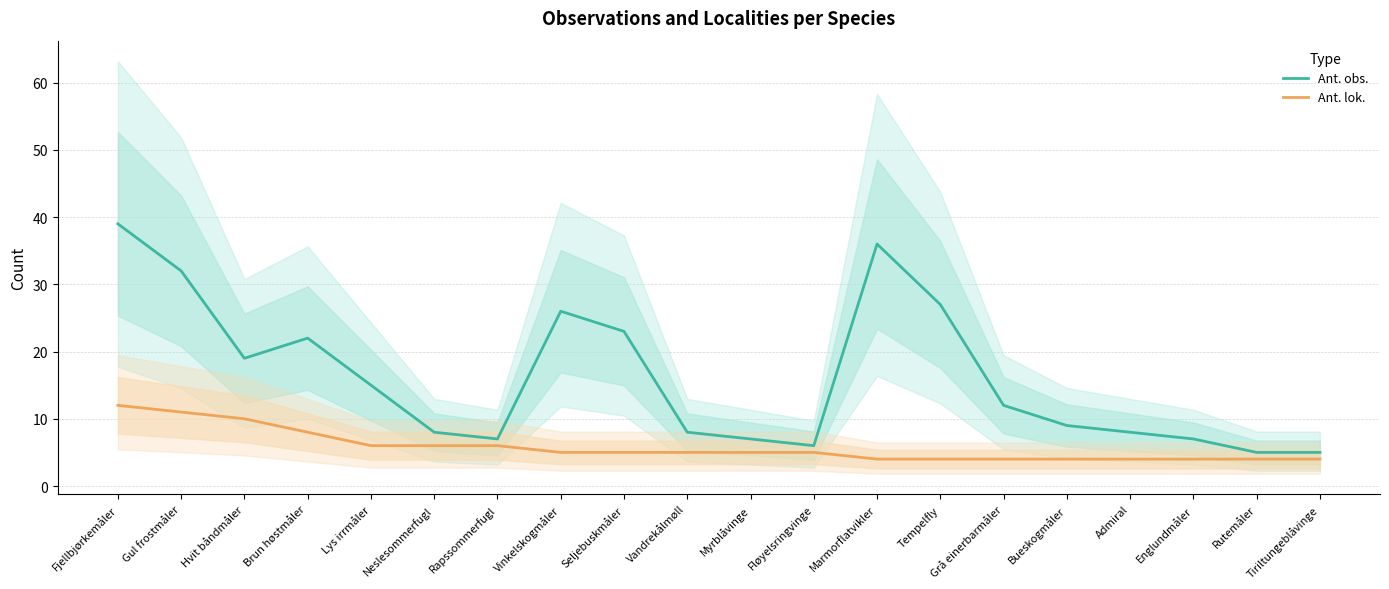

At which label does Ant. lok. reach its peak?

Fjellbjørkemåler